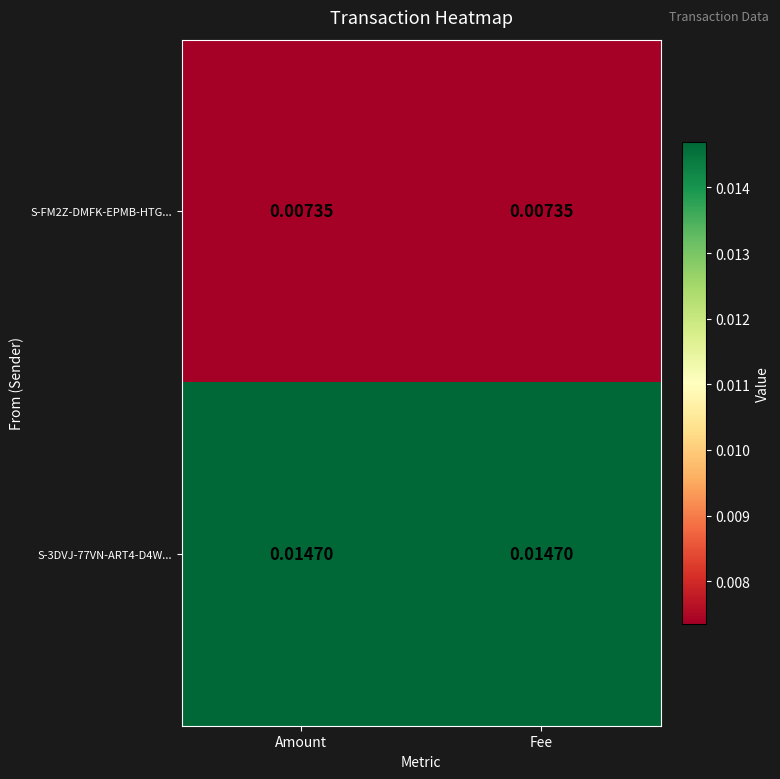

Is the value of S-3DVJ-77VN-ART4-D4W... at Amount greater than the value of S-FM2Z-DMFK-EPMB-HTG... at Amount?

Yes